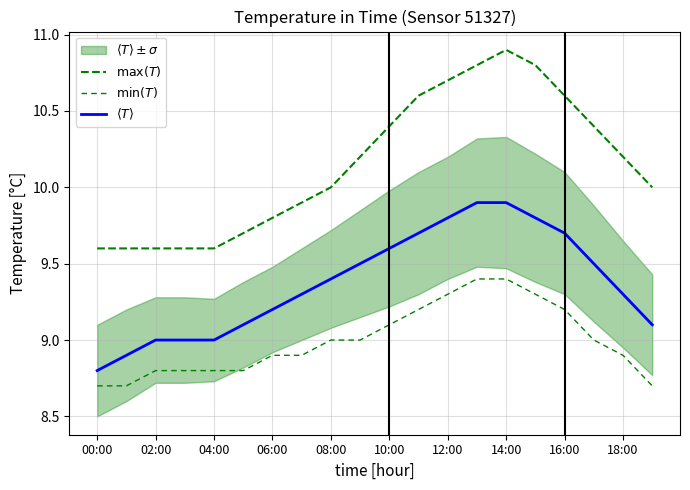

True or false: $\max(T)$ has more than 1 interior local peaks.

False